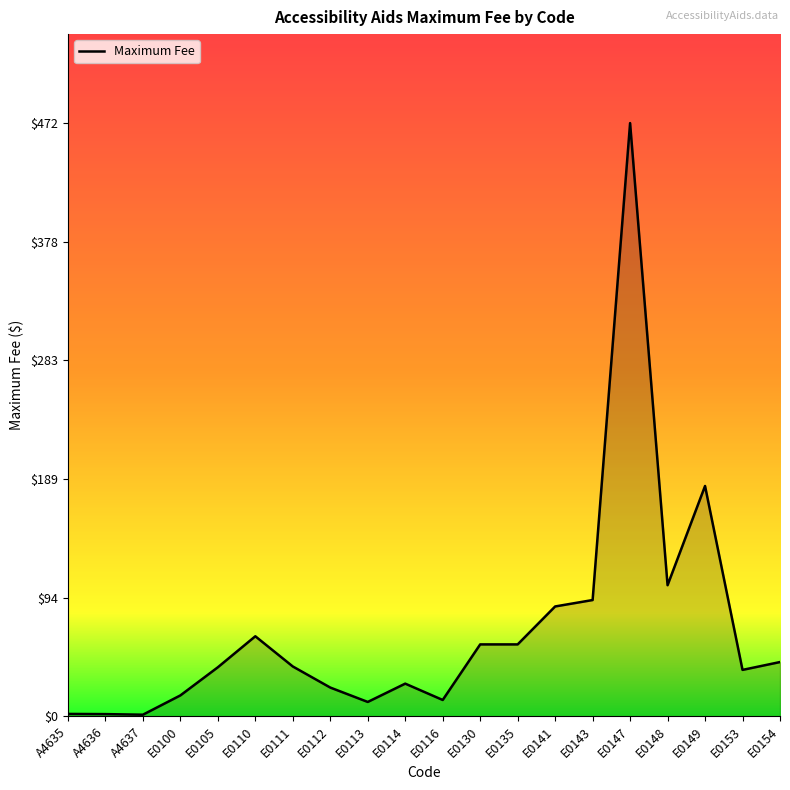

True or false: the data shows 26.0 at E0114.

True